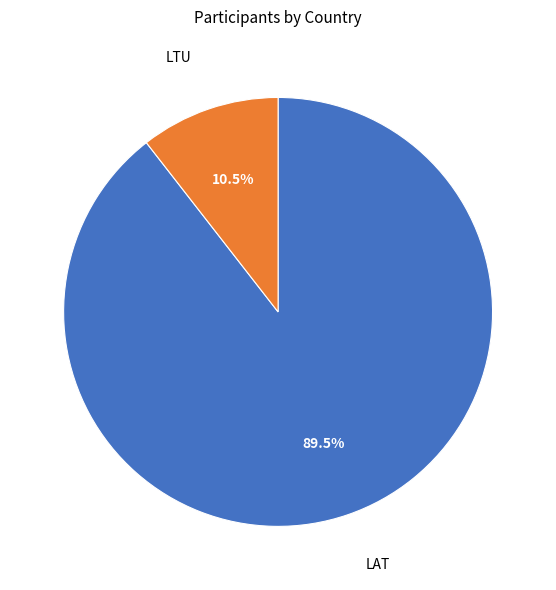

To the nearest percent, what is the difference between the largest and smallest slice percentages?

79%